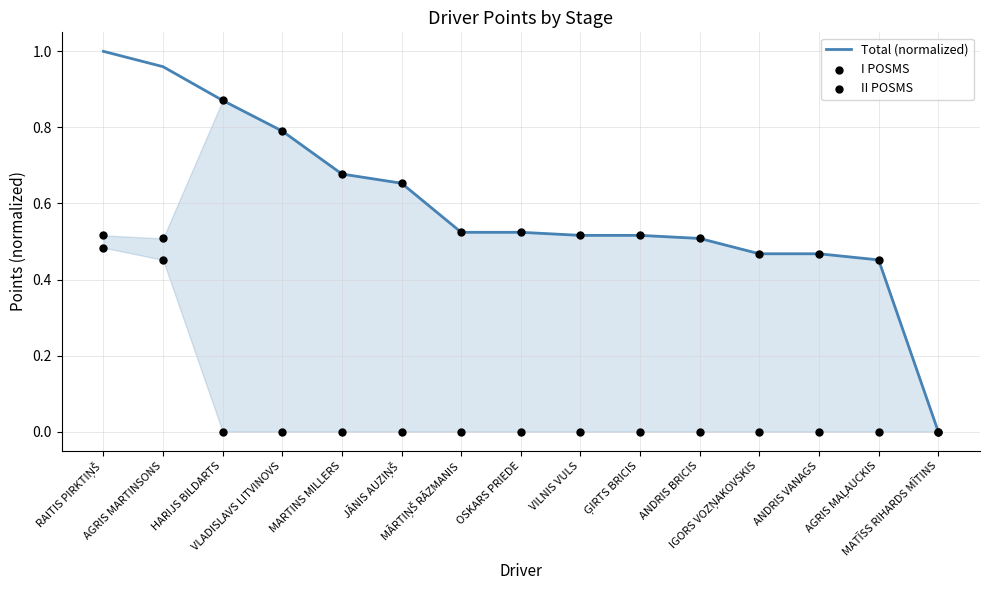

At how many categories does at least one series exceed 0?

14